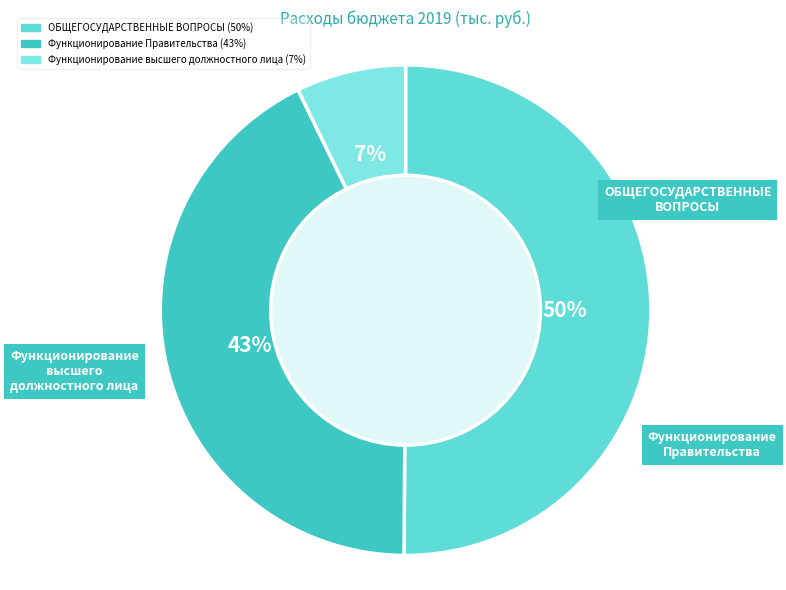

Which category has the biggest portion of the pie?

ОБЩЕГОСУДАРСТВЕННЫЕ ВОПРОСЫ